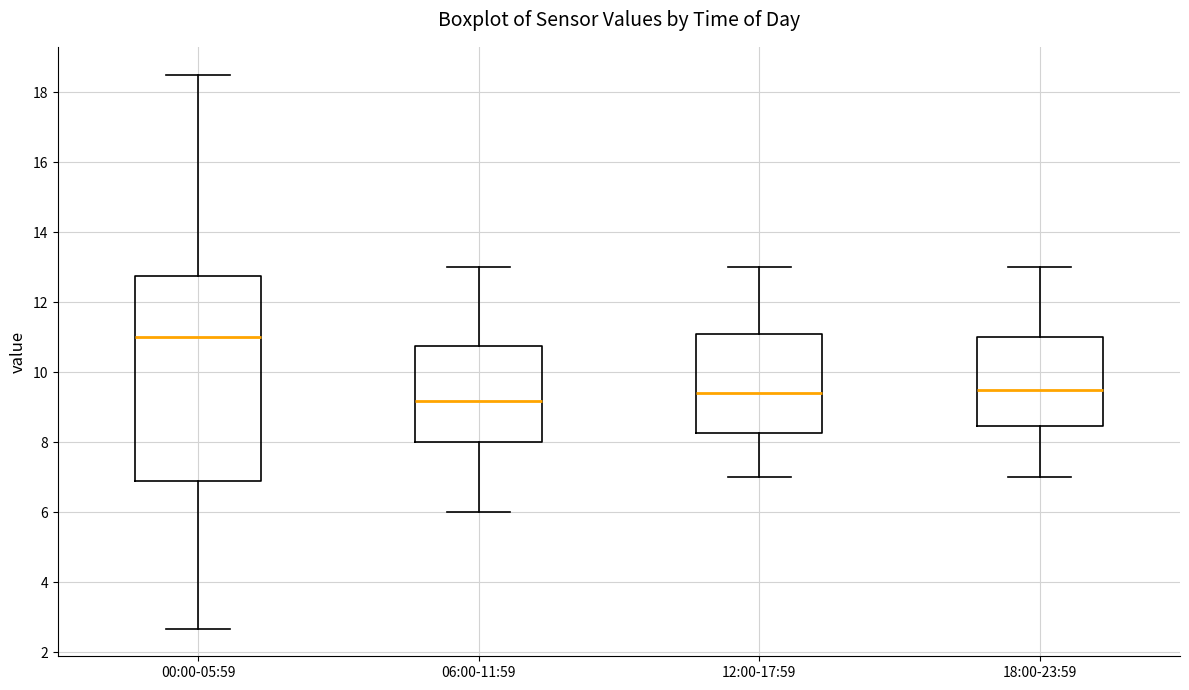

Which box has the lowest median line?

06:00-11:59